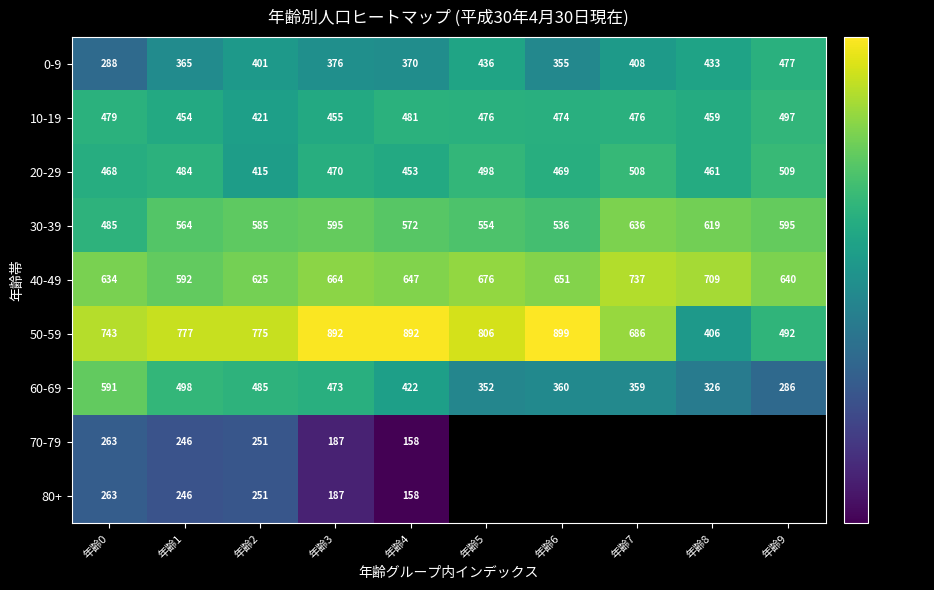

List the labels in order of 40-49 value, largest first.

年齢7, 年齢8, 年齢5, 年齢3, 年齢6, 年齢4, 年齢9, 年齢0, 年齢2, 年齢1